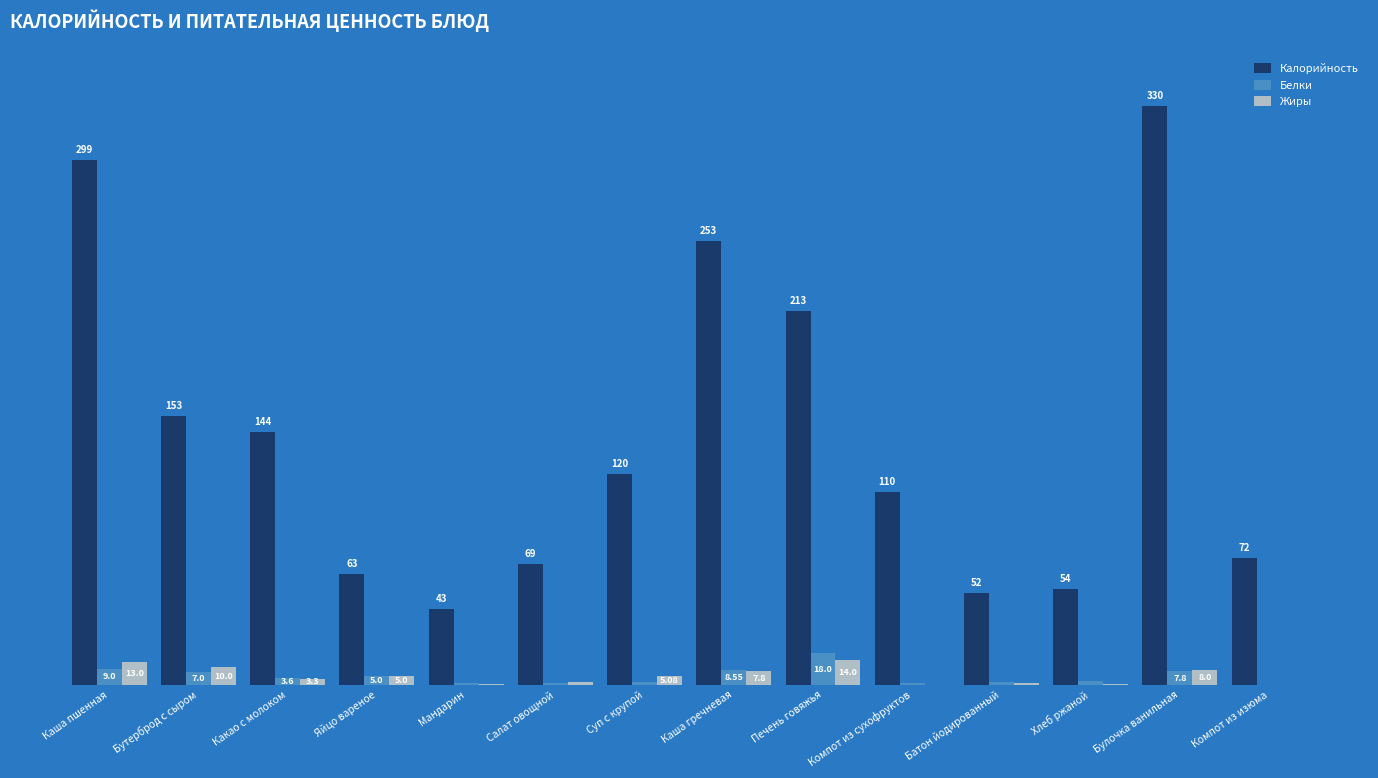

At which label does Калорийность first exceed 120?

Каша пшенная